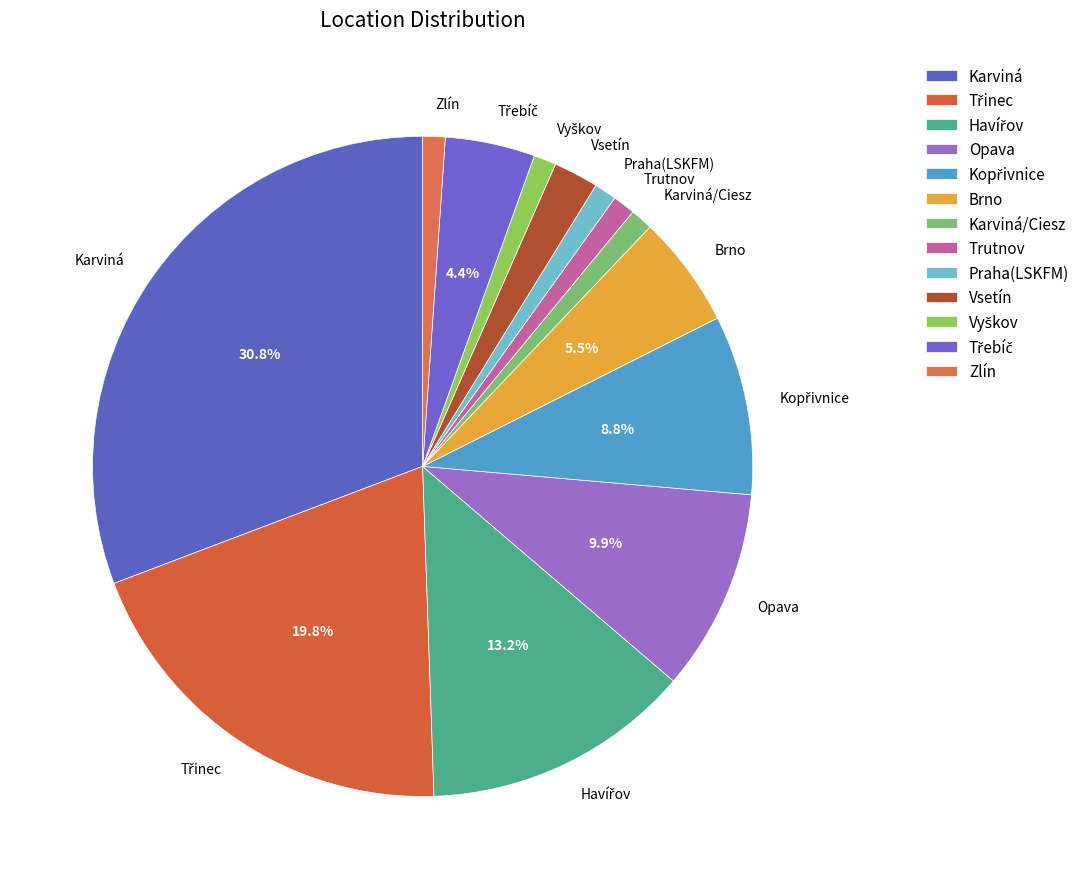

What is the largest slice in the pie chart?

Karviná